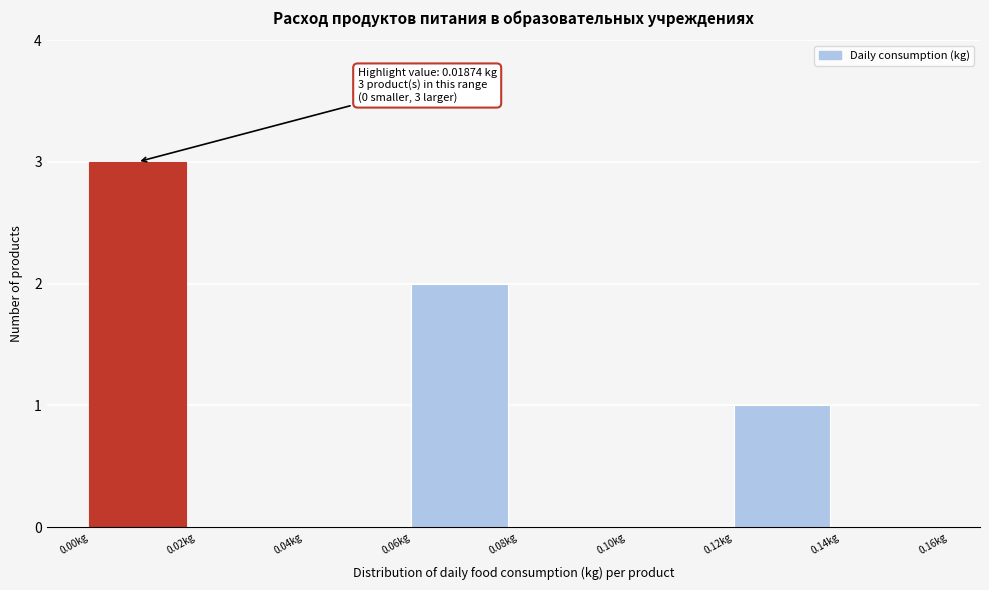

Over which range of the x-axis is the bar tallest?

0.00 to 0.02